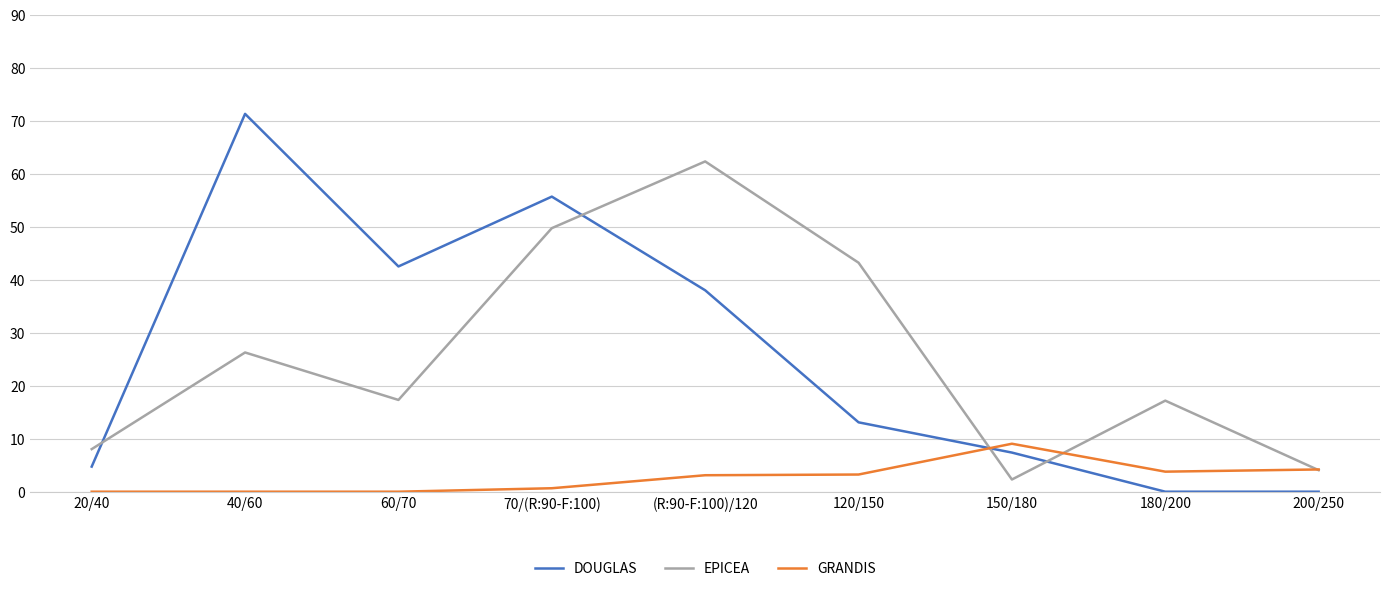

Where do EPICEA and DOUGLAS first cross each other?

20/40 and 40/60